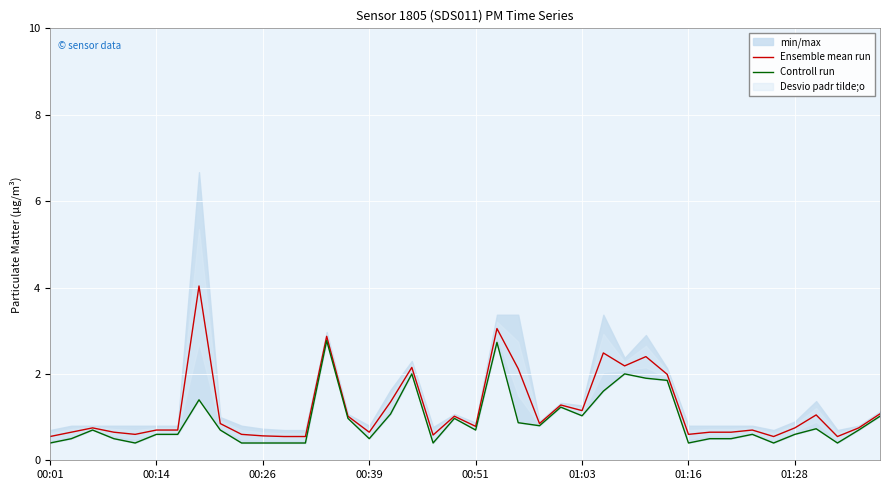

Rank the series by their average value, from lowest to highest.

Controll run, Ensemble mean run